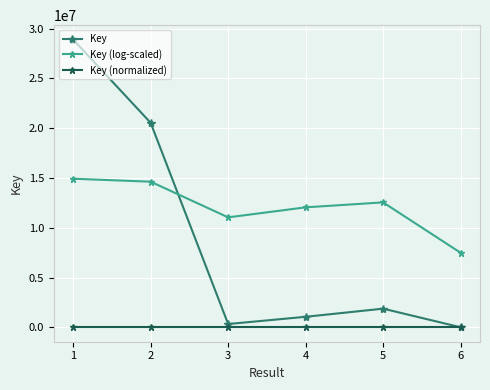

What is the difference between the second highest and minimum values in the Key (normalized) series?

7.1